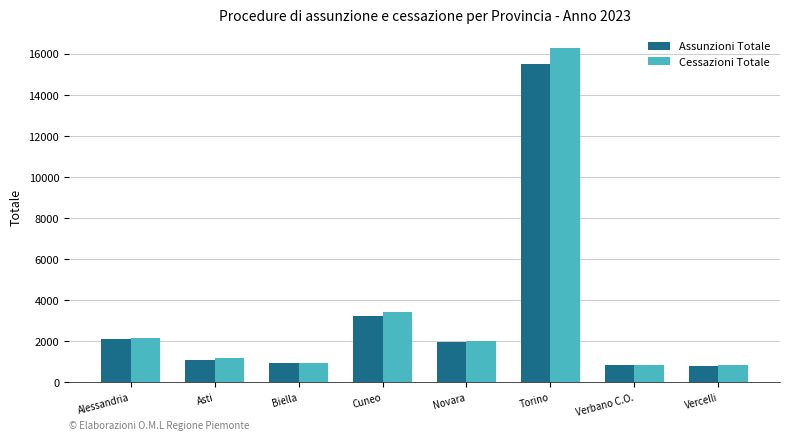

What is the approximate value of Assunzioni Totale at Torino, to the nearest 100?

15500